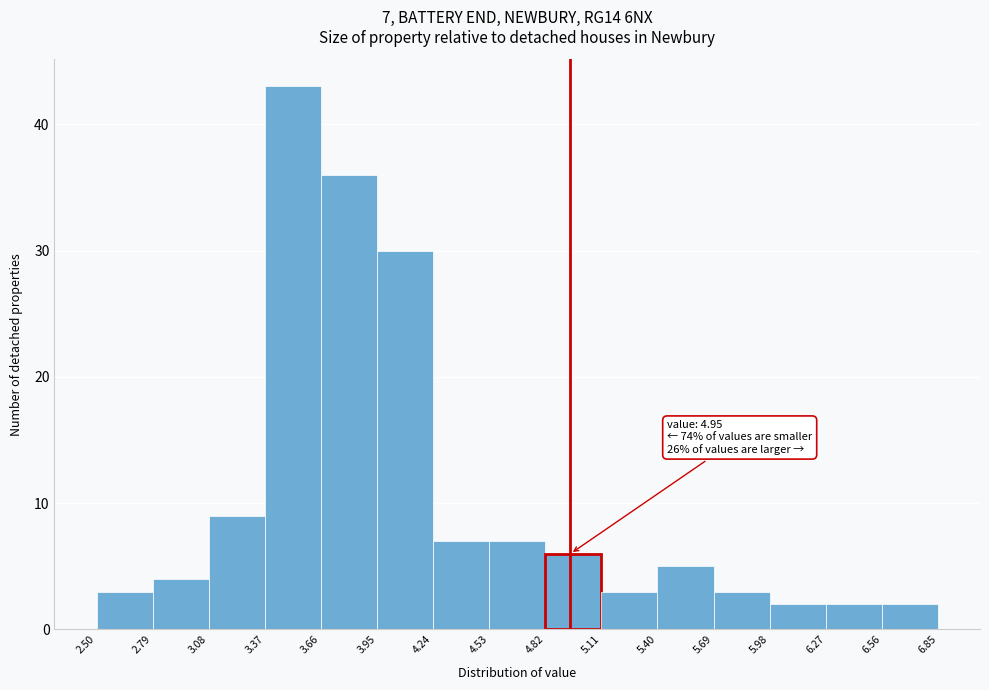

Over which range of the x-axis is the bar tallest?

3.37 to 3.66